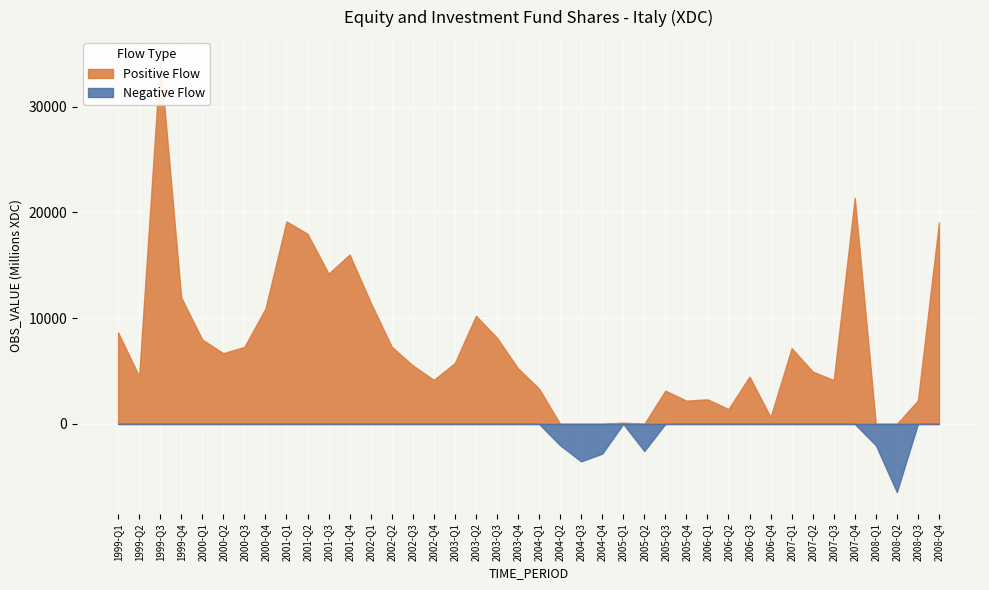

How many categories are shown in the chart?

20